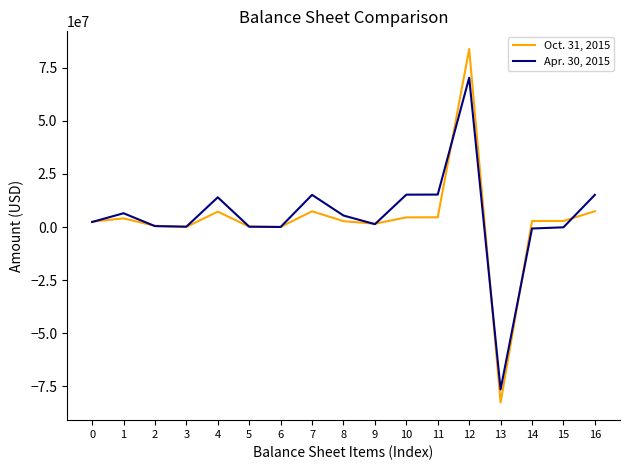

What is the sum of the Apr. 30, 2015 values at 8 and 12?

75794666